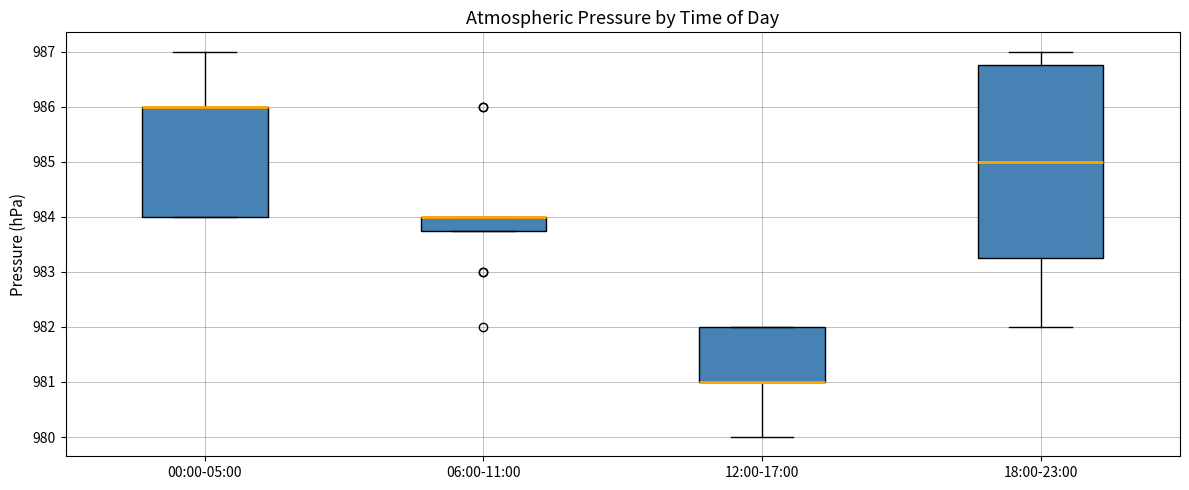

Reading left to right, transcribe this box plot: for each box, give where its median line is, the range the box spans, and where its two whiskers end, as read against the y-axis. The values are not printed on the chart, so give them approximately, as read against the axis.

00:00-05:00: median 986.0 (drawn on the box's upper edge), box 984.0 to 986.0, whiskers 984.0 to 987.0
06:00-11:00: median 984.0 (drawn on the box's upper edge), box 983.8 to 984.0, whiskers 983.8 to 984.0
12:00-17:00: median 981.0 (drawn on the box's lower edge), box 981.0 to 982.0, whiskers 980.0 to 982.0
18:00-23:00: median 985.0, box 983.3 to 986.8, whiskers 982.0 to 987.0